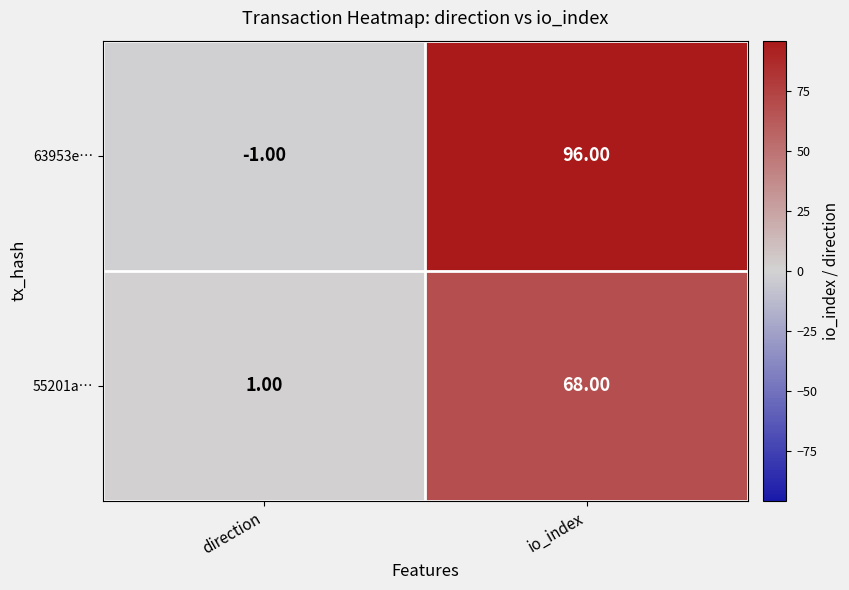

Rank the series at direction from highest to lowest value.

55201a…, 63953e…